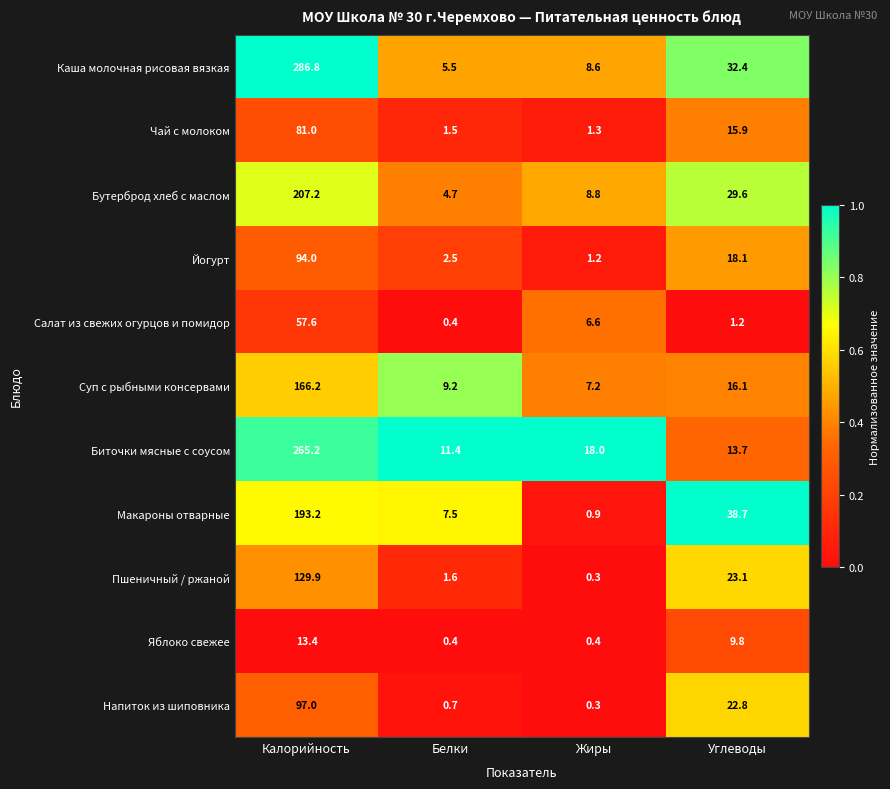

What is the difference between the highest and lowest values at Калорийность?

273.4